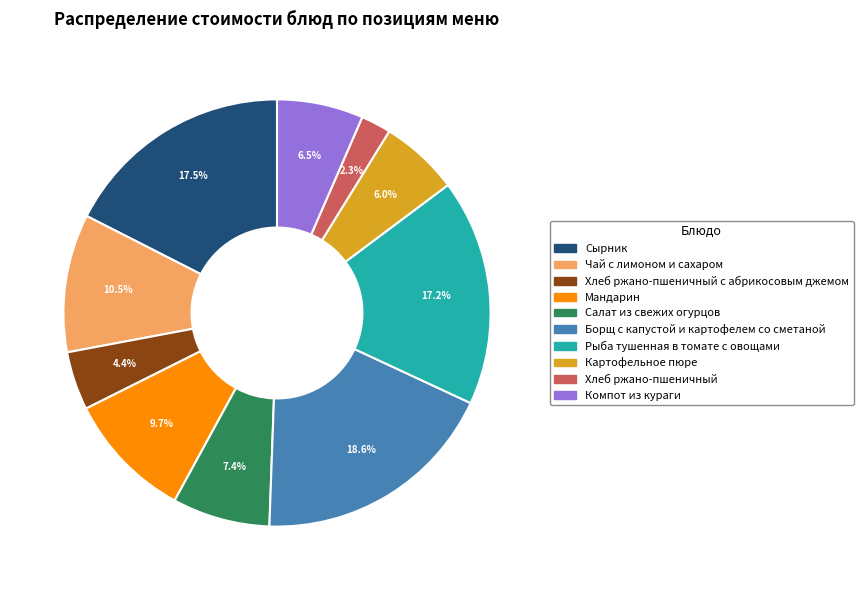

Is there any slice that represents more than half of the pie?

No